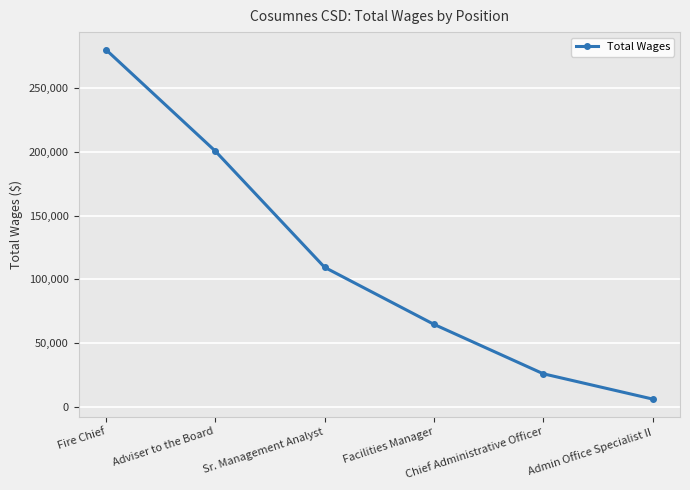

What is the value of the 4th point from the left?

64723